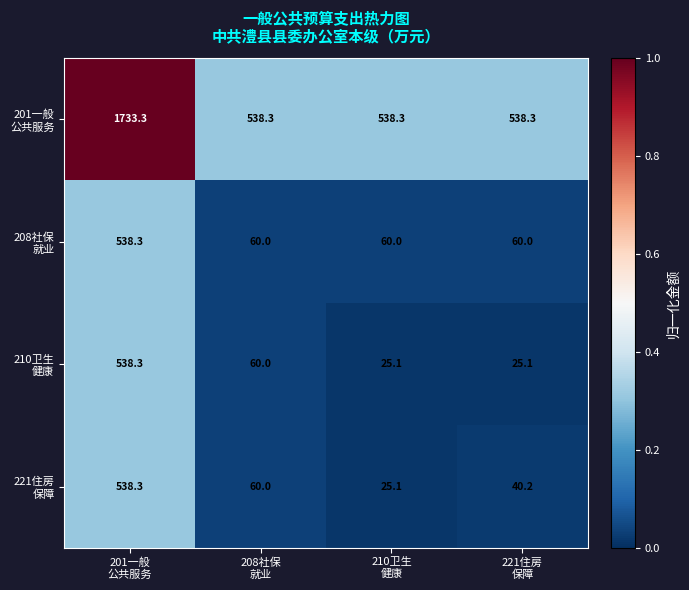

What is the maximum value shown in the chart?

1733.3